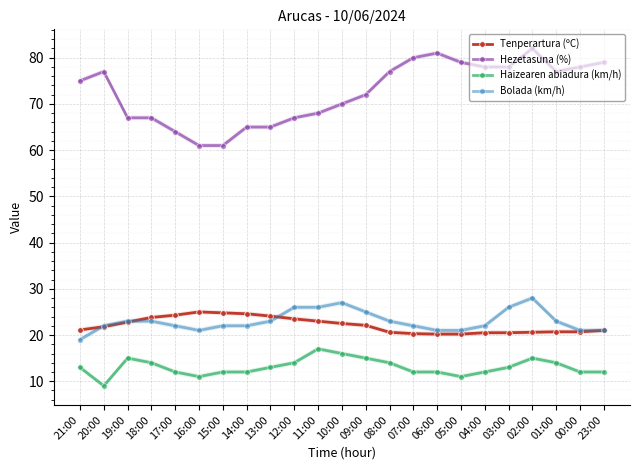

What is the difference between the second highest and second lowest values in the Hezetasuna (%) series?

20.0